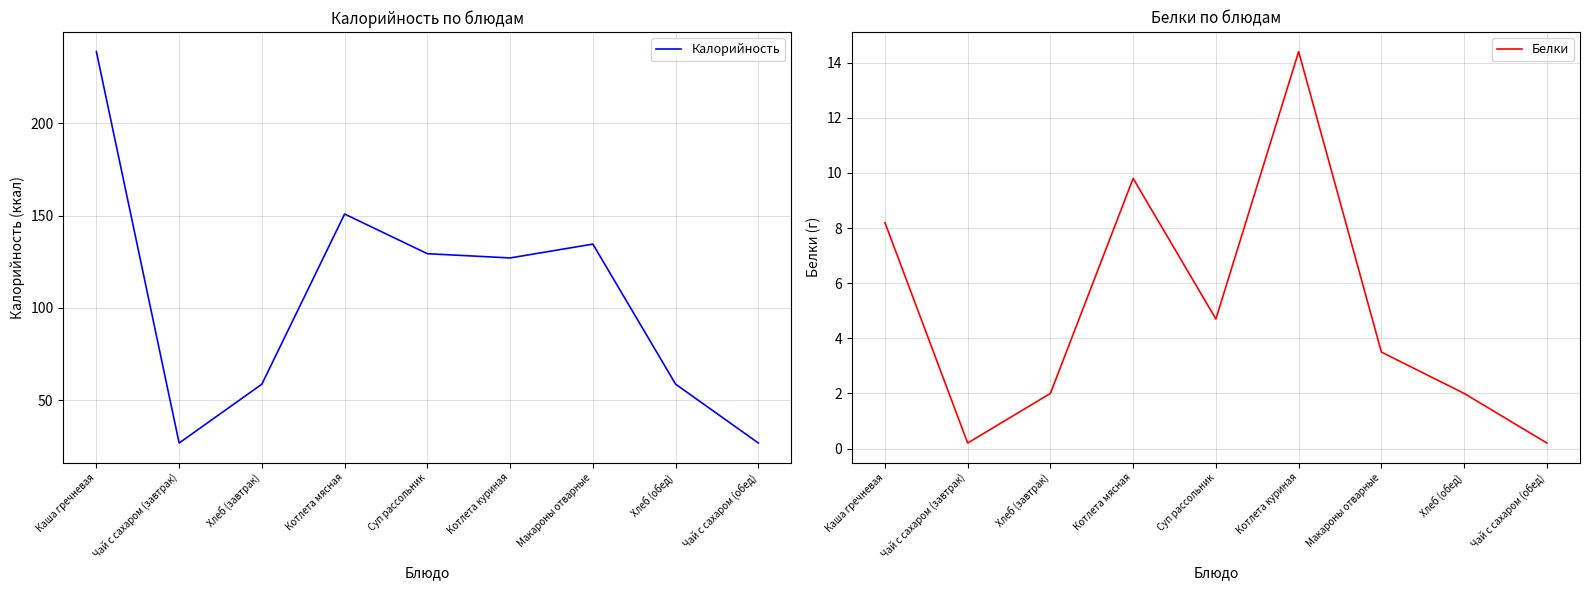

Reading left to right, extract all data points from this chart.

Калорийность: 238.9	26.8	58.7	150.9	129.4	127.1	134.6	58.7	26.8
Белки: 8.2	0.2	2.0	9.8	4.7	14.4	3.5	2.0	0.2